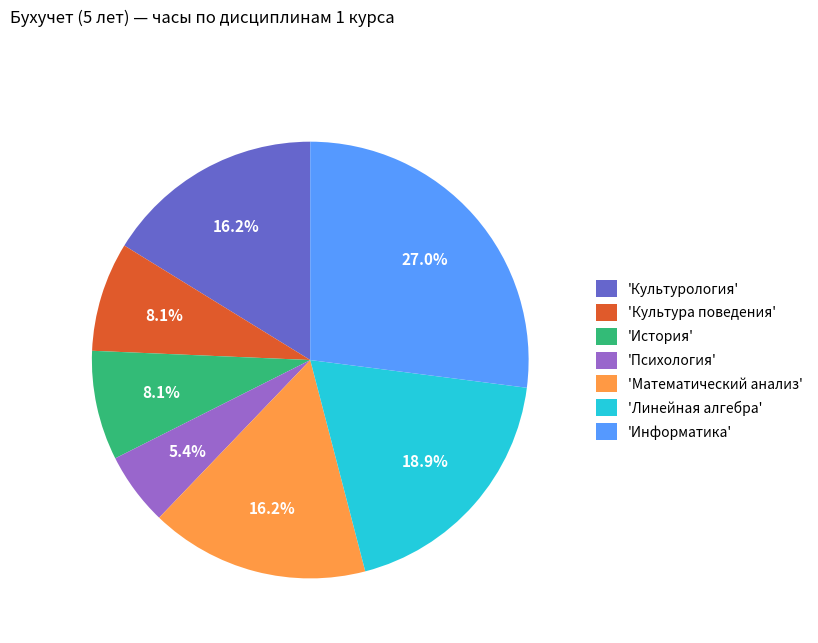

Does 'Информатика' represent more than half of the total?

No